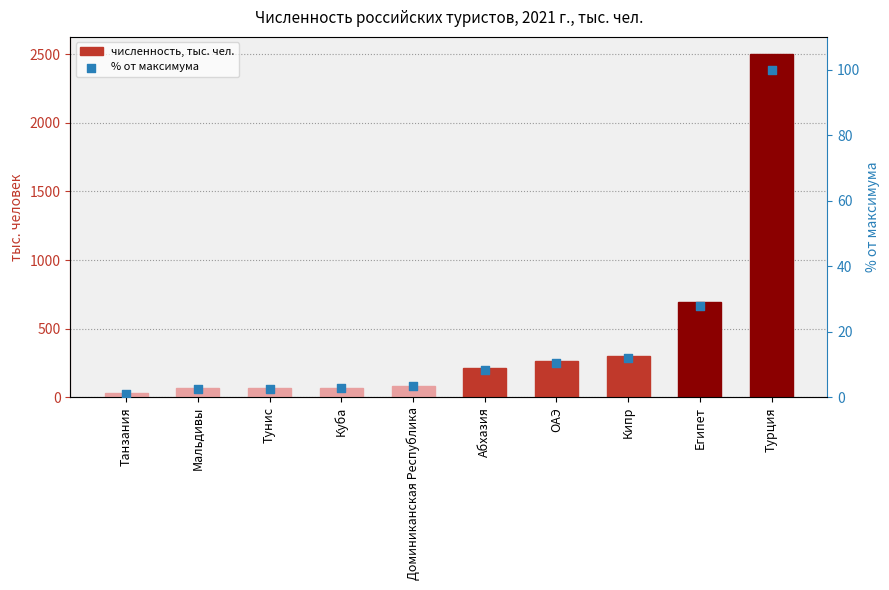

Approximately how many times larger is the value at Египет compared to Турция?

0.3